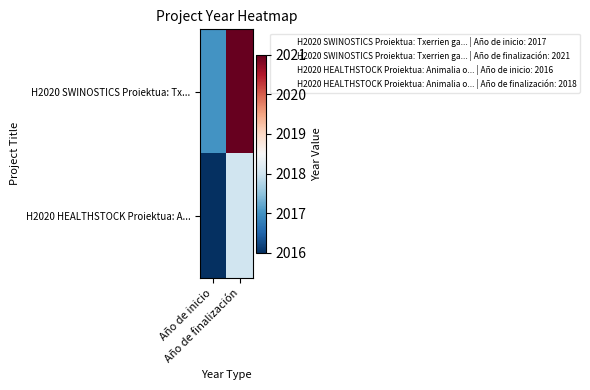

Between Año de inicio and Año de finalización, which series saw the biggest shift?

H2020 SWINOSTICS Proiektua: Tx...